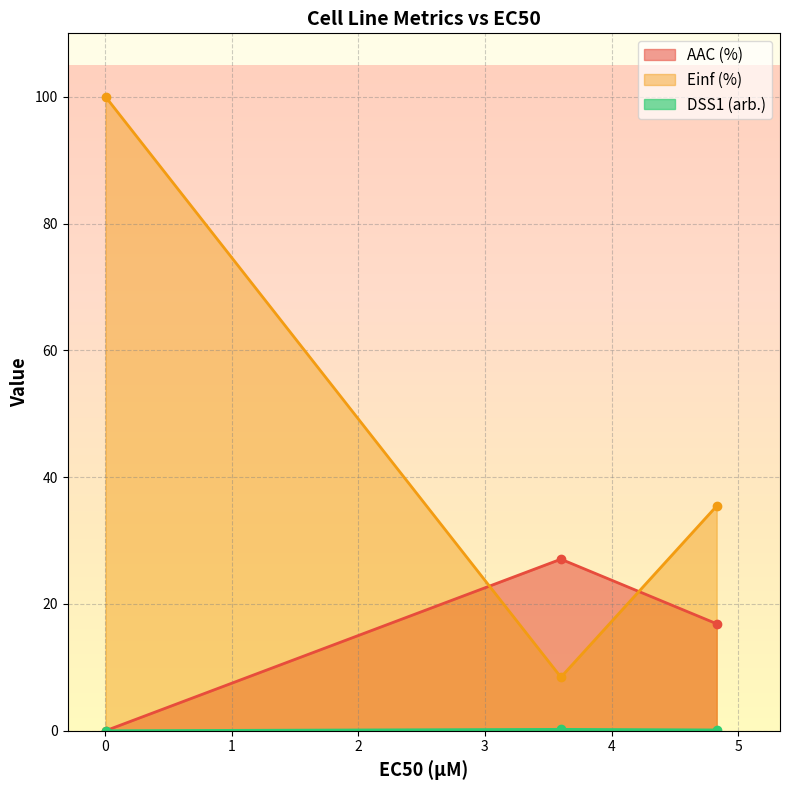

What is the value of the Einf (%) point at the 1st from the left?

100.0